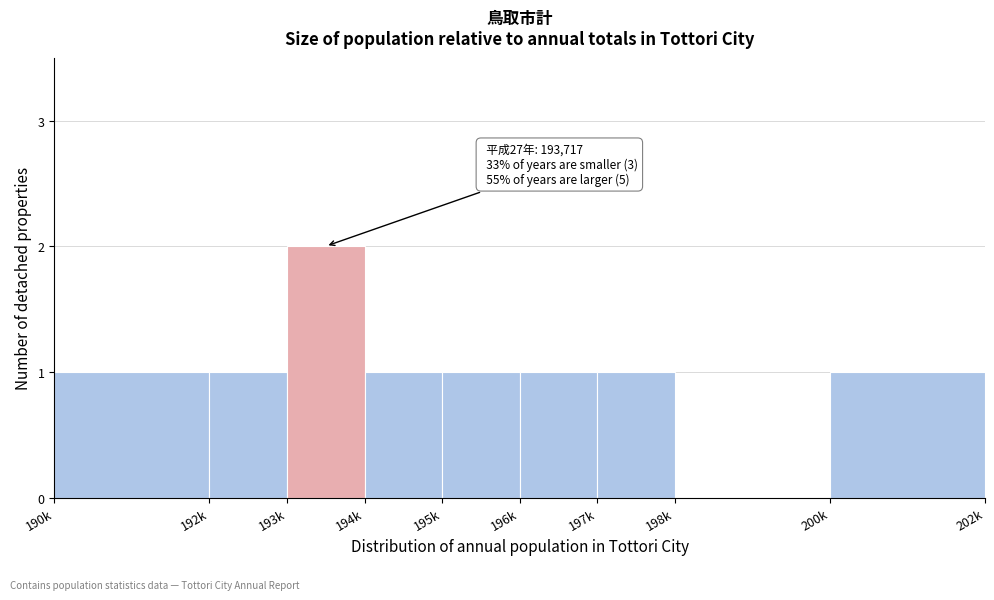

Reading right to left, what are all the values shown in this chart?

200k=1	198k=0	197k=1	196k=1	195k=1	194k=1	193k=2	192k=1	190k=1